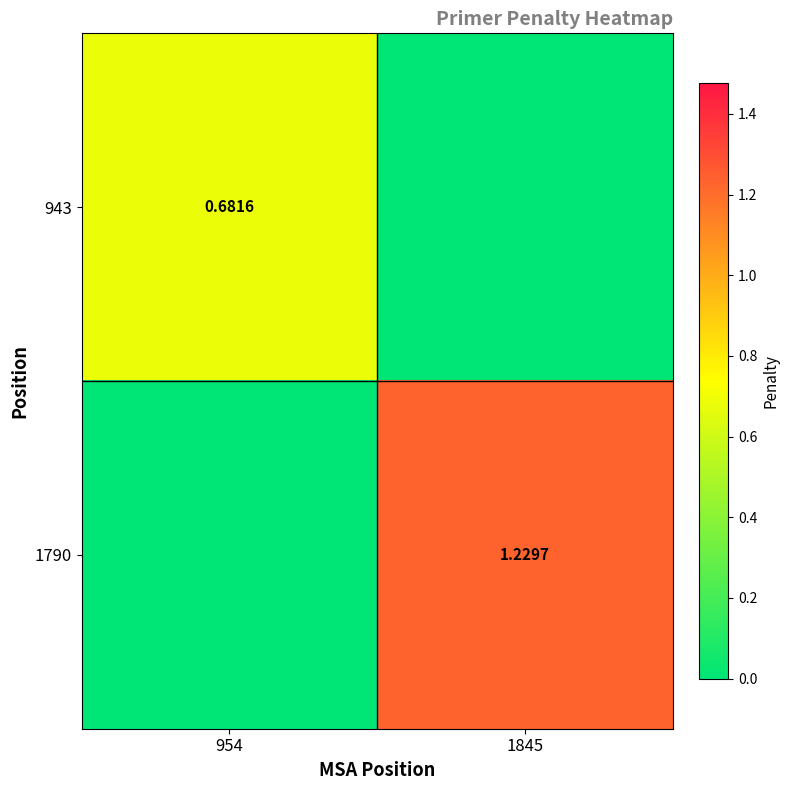

Which has a higher value, 954 or 1845?

954